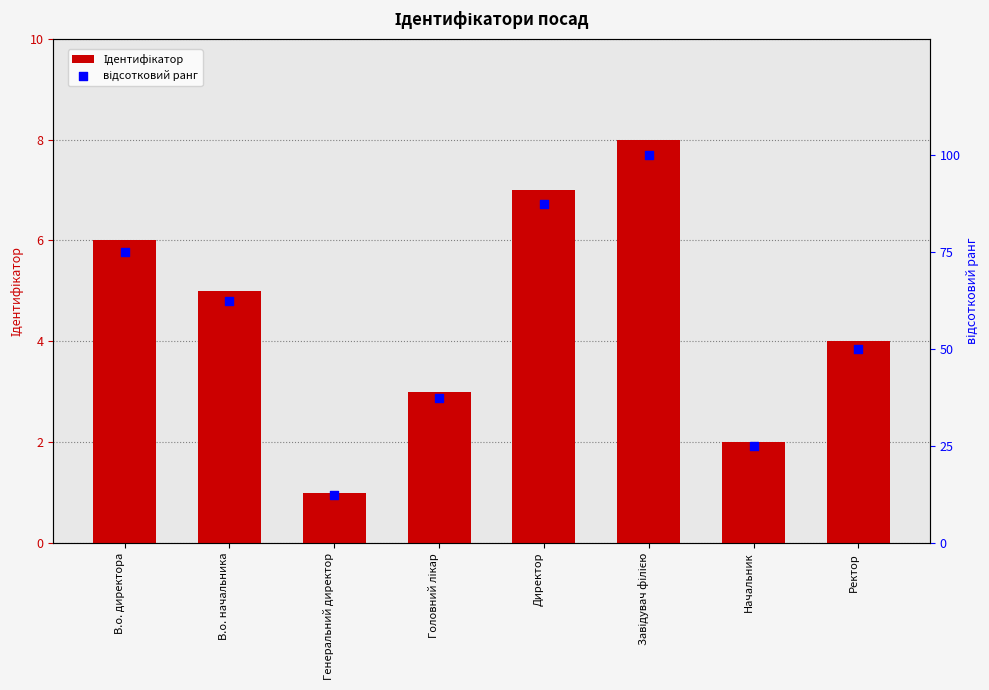

At which category is the sum across all series the highest?

Завідувач філією